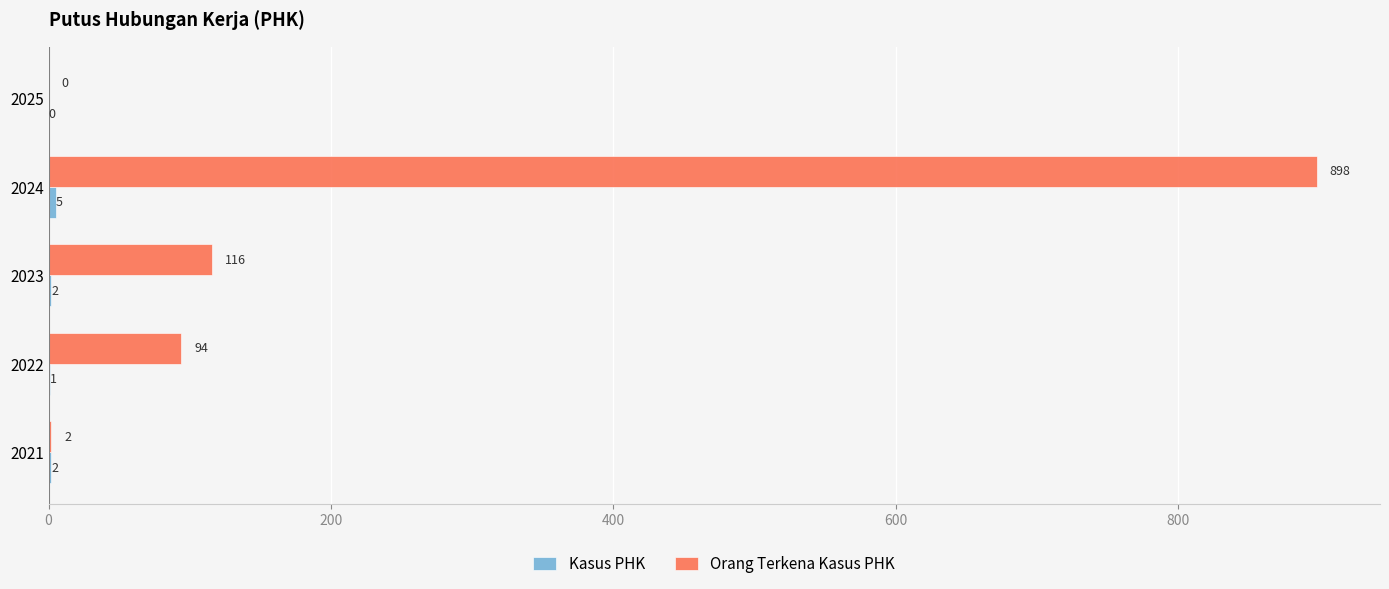

How many series are shown in this chart?

2